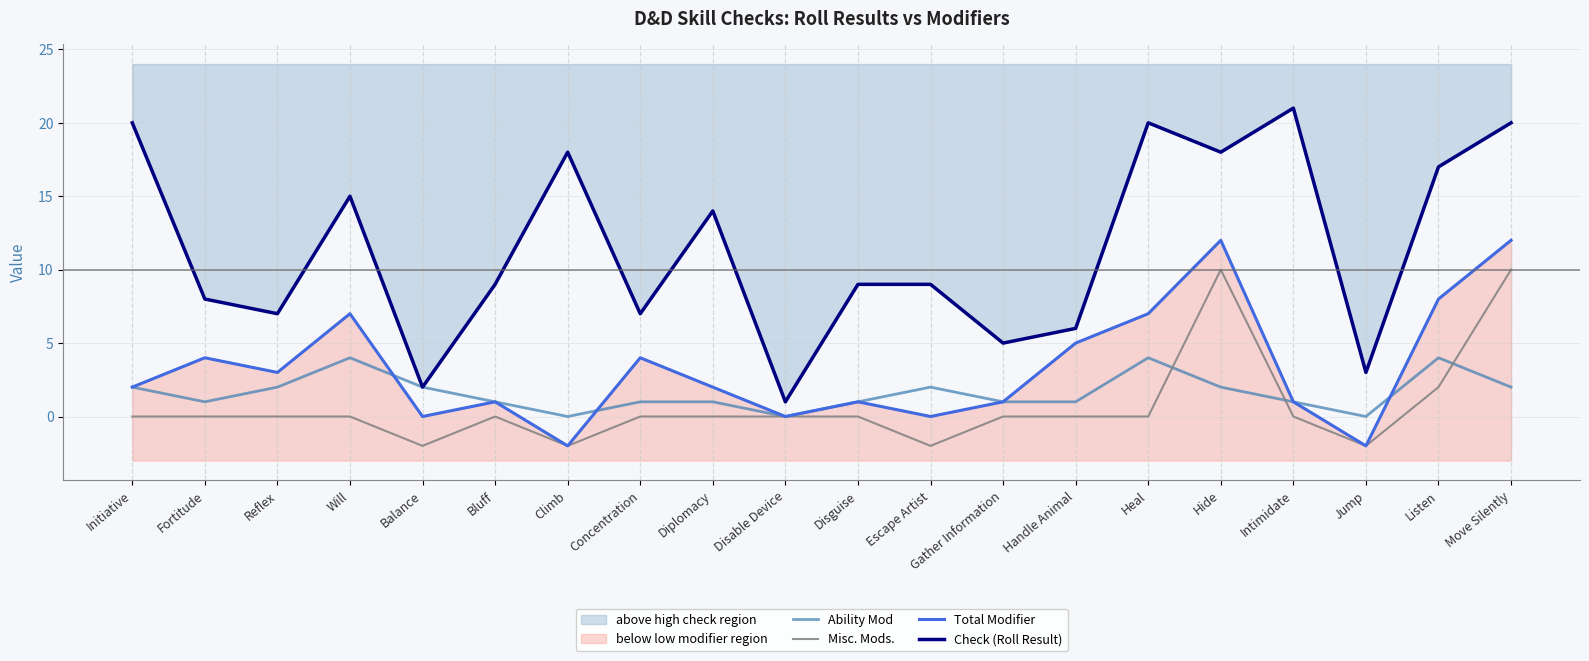

Which has a higher value, Heal or Initiative?

Heal